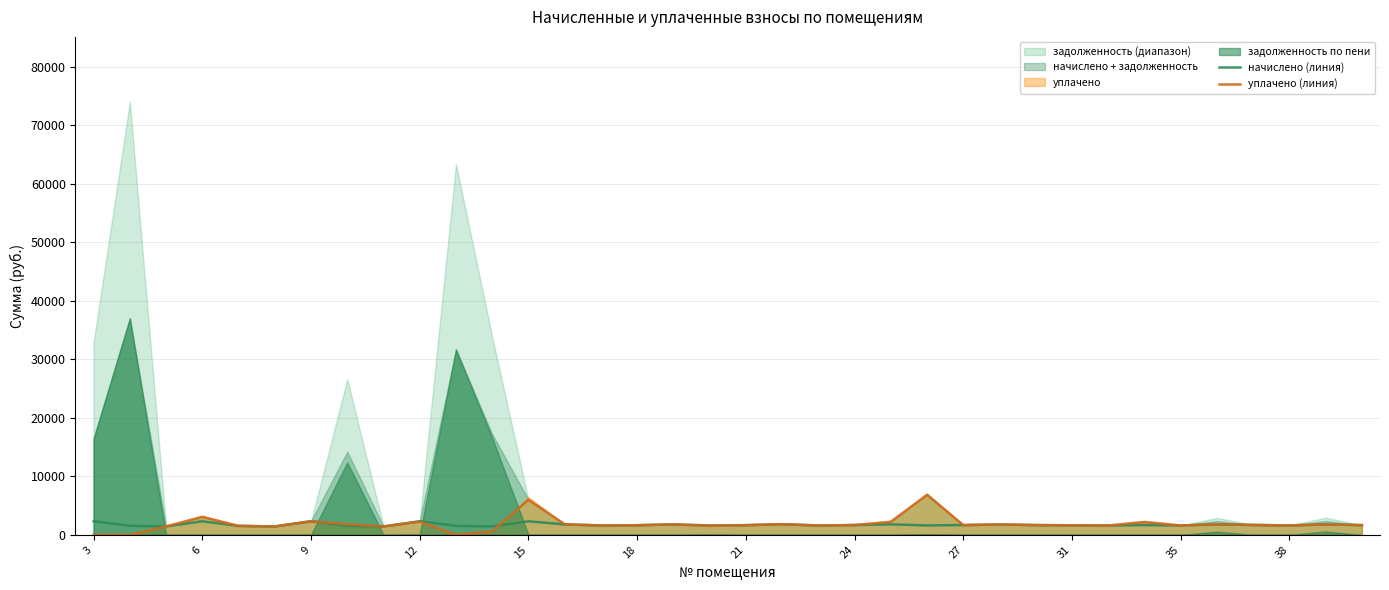

At how many categories does at least one series exceed 1380?

36